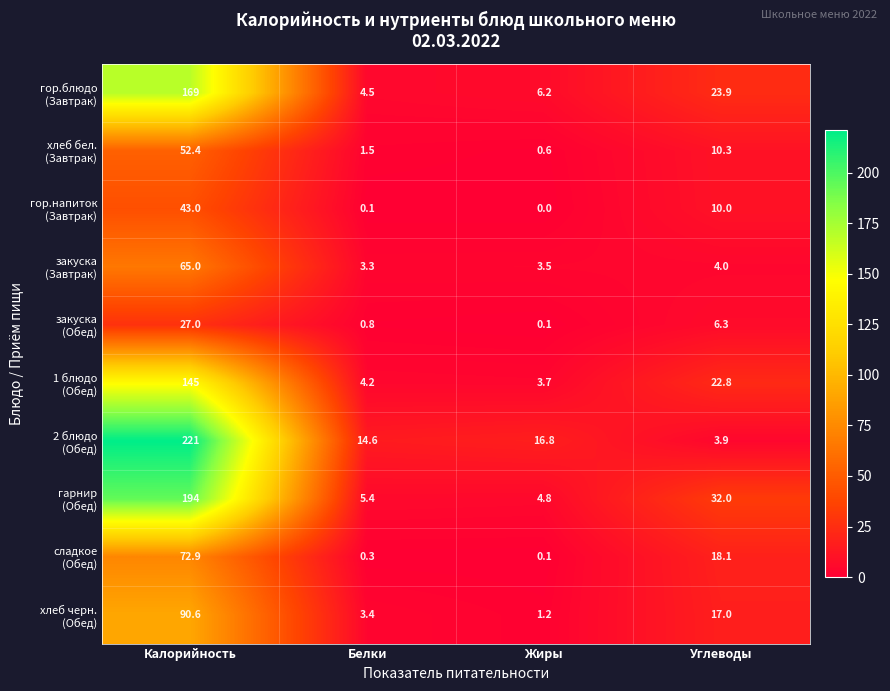

Which category has the lowest value across all series?

Жиры